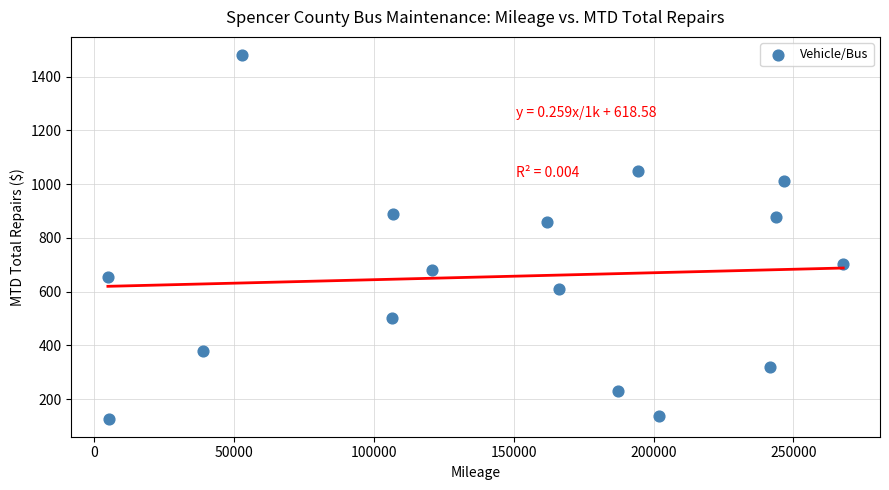

What Y value in the scatter plot is closest to 804?

860